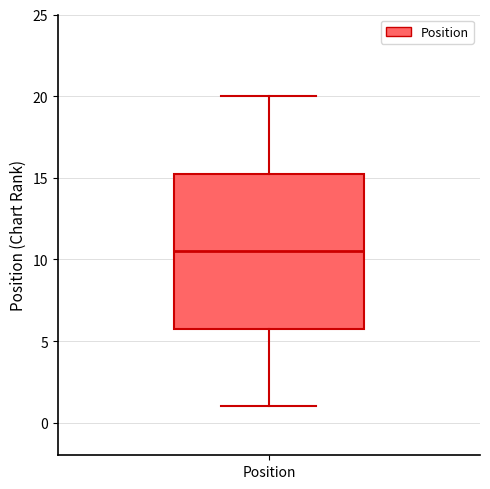

Read this box plot against the y-axis: the position of the median line, the range covered by the box, and the ends of both whiskers. The values are not printed on the chart, so give them approximately, as read against the axis.

median 10.5, box 6.0 to 15.5, whiskers 1.0 to 20.0